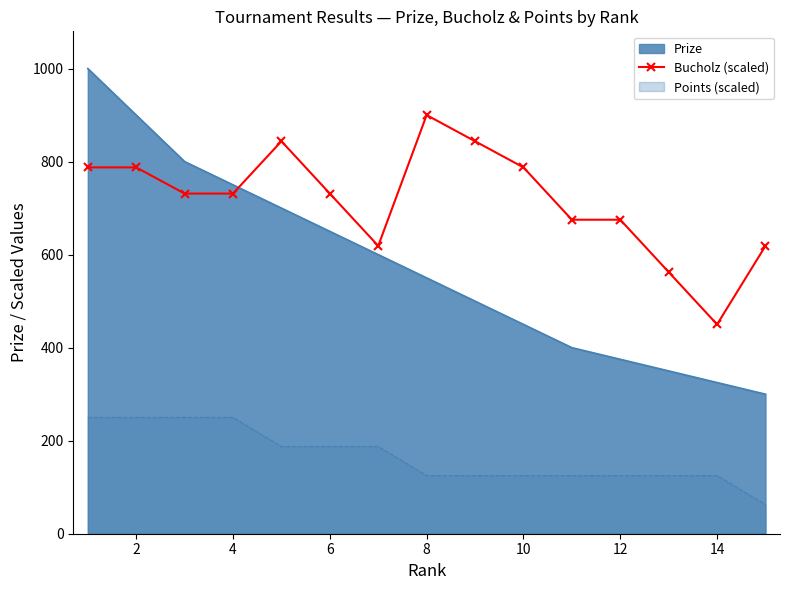

What is the value of the 10th point from the left?

787.5